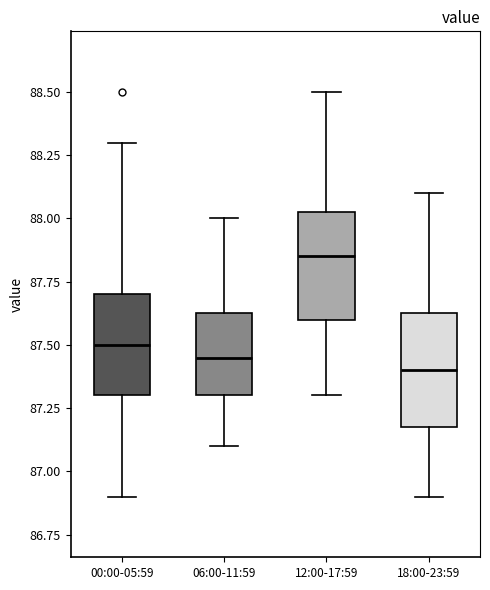

Which box has the highest median line?

12:00-17:59